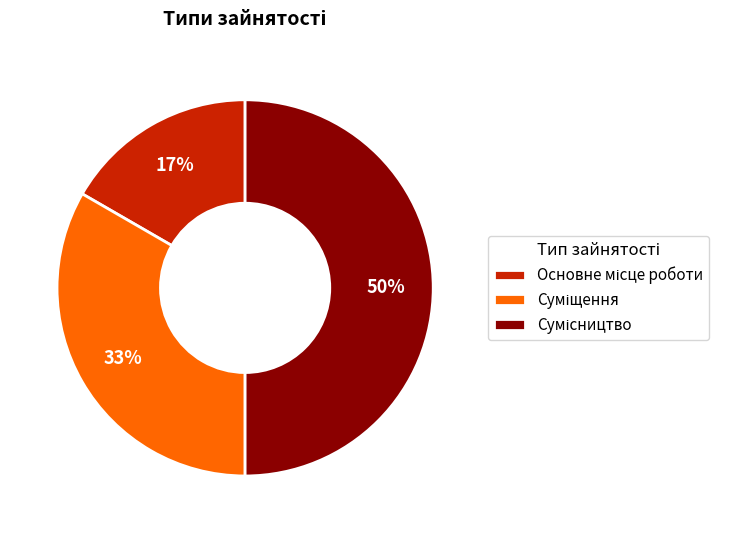

How many segments does this pie chart have?

3